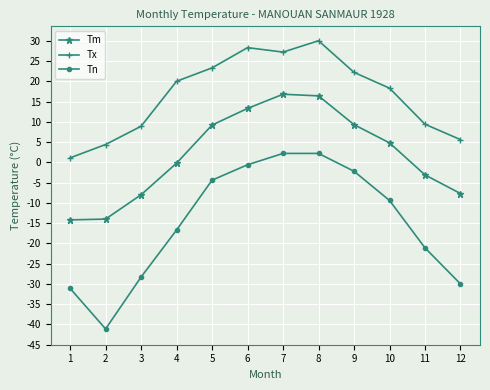

What are all the series names shown in the legend?

Tm, Tx, Tn